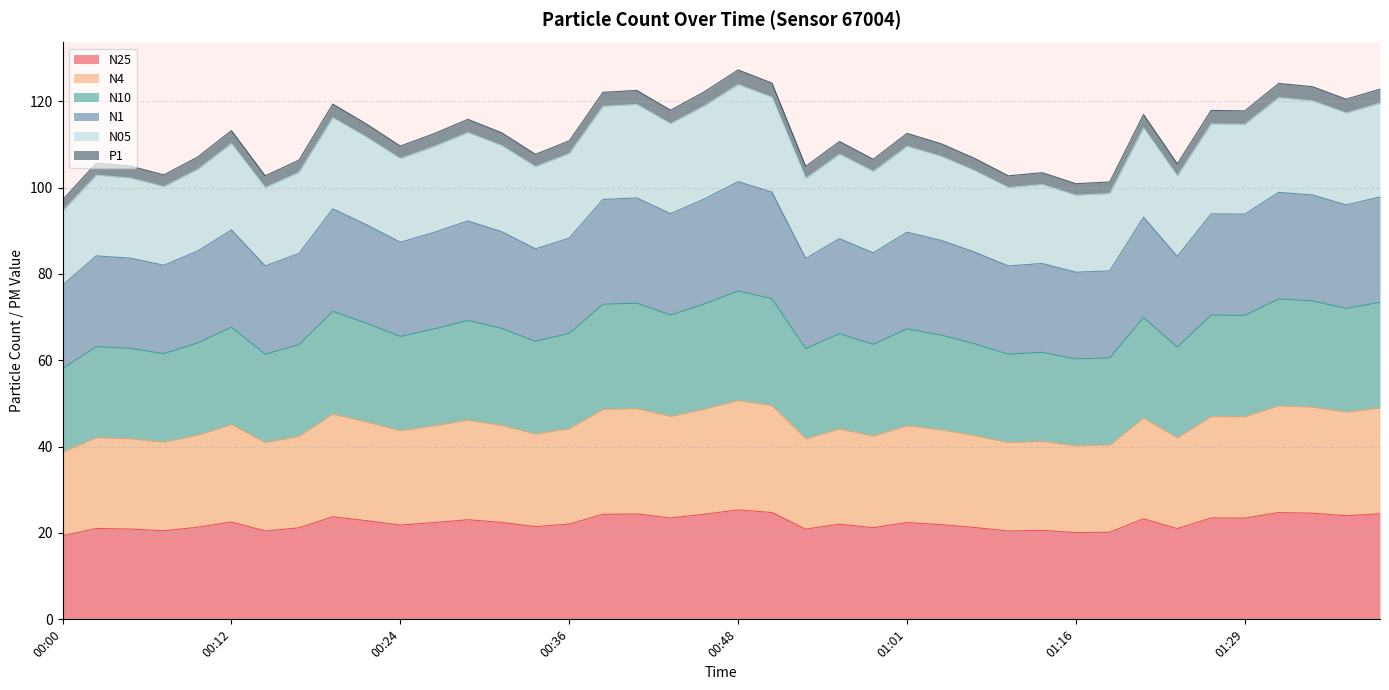

How many values in the N25 series are below 22?

18